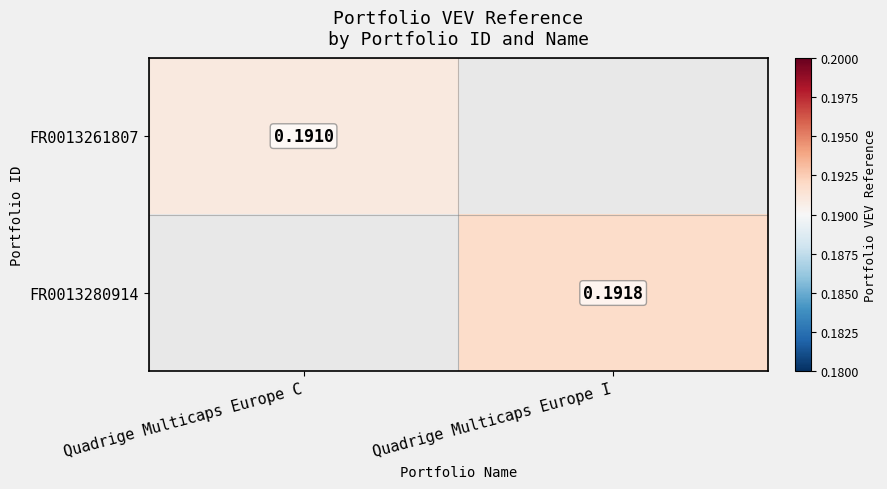

What value does the FR0013261807 series have at Quadrige Multicaps Europe C?

0.2